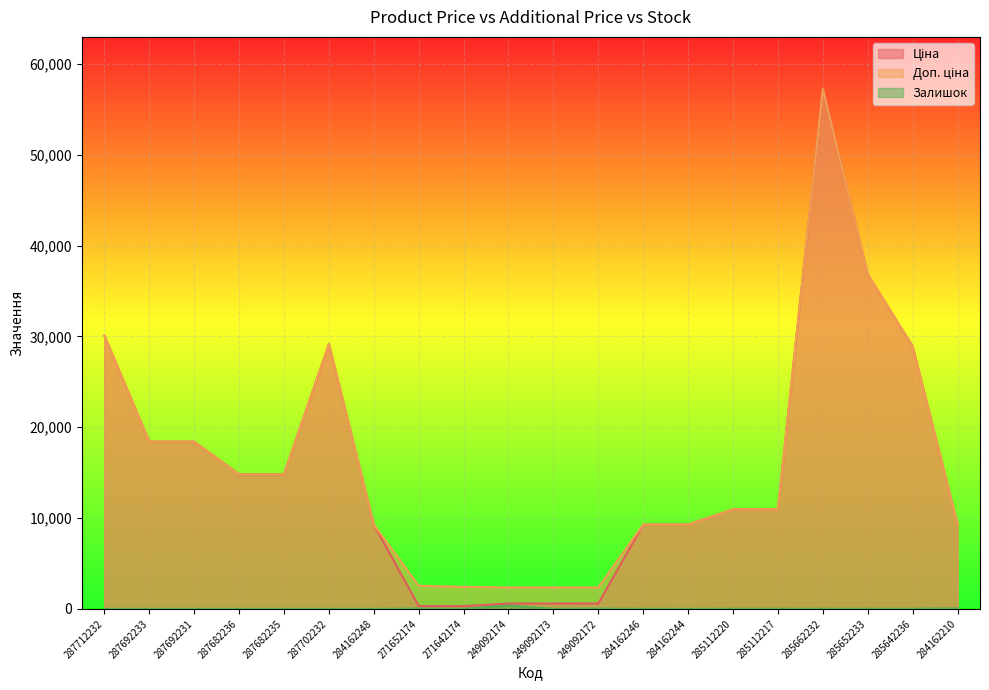

Read the Доп. ціна value at 287692231.

18420.9